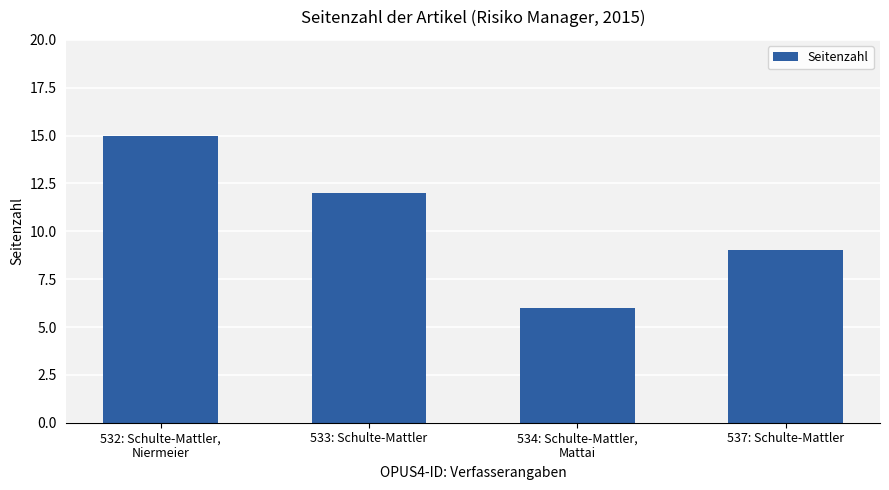

Rank the categories by value from highest to lowest.

532: Schulte-Mattler,
Niermeier, 533: Schulte-Mattler, 537: Schulte-Mattler, 534: Schulte-Mattler,
Mattai